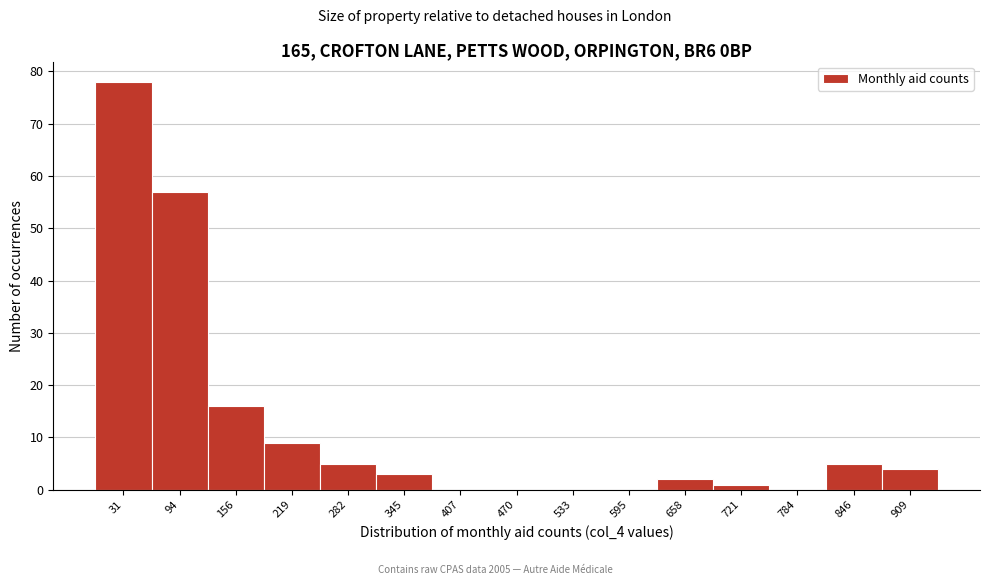

Reading left to right, transcribe this chart: for each bar, give the range it covers on the x-axis and its height. Neither the bar edges nor the heights are printed on the chart, so give them approximately, as read against the axes.

0 to 60: 78
60 to 130: 57
130 to 190: 16
190 to 250: 9
250 to 310: 5
310 to 380: 3
380 to 440: 0
440 to 500: 0
500 to 560: 0
560 to 630: 0
630 to 690: 2
690 to 750: 1
750 to 820: 0
820 to 880: 5
880 to 940: 4